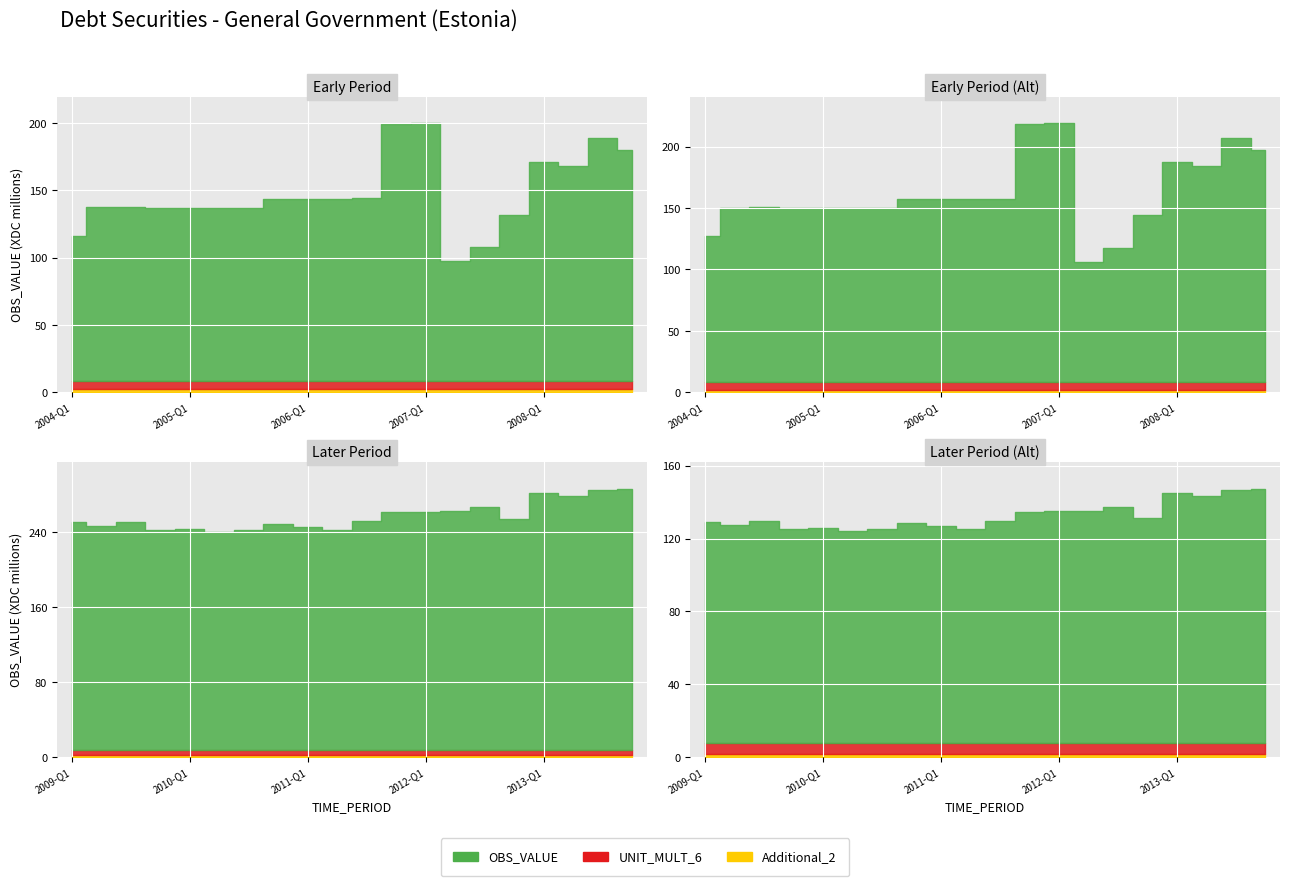

What is the average value of the OBS_VALUE series?

140.0